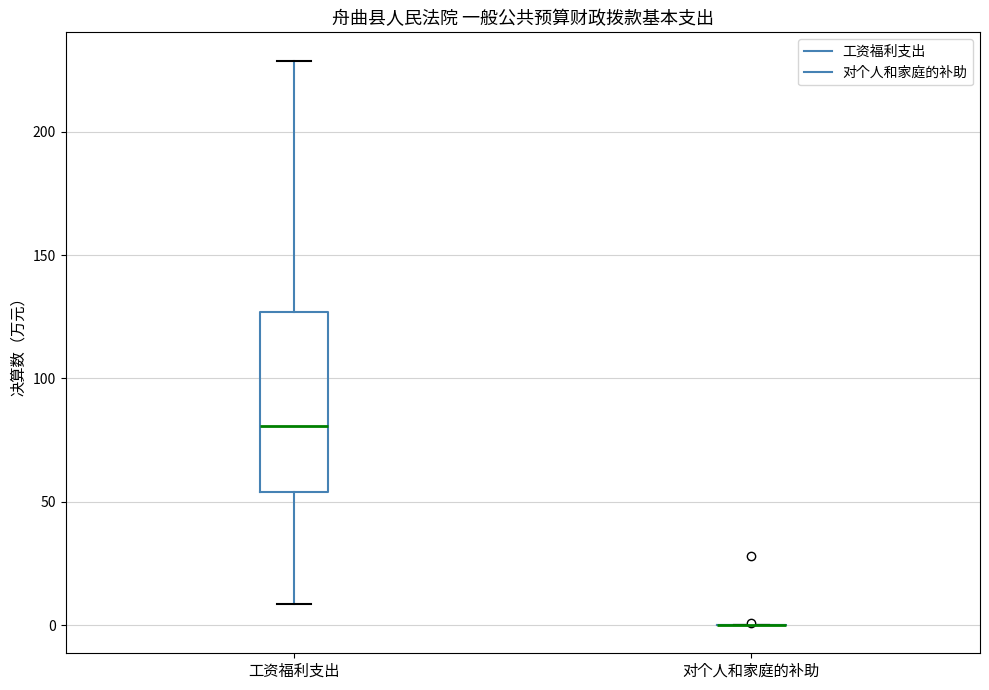

Reading left to right, transcribe this box plot: for each box, give where its median line is, the range the box spans, and where its two whiskers end, as read against the y-axis. The values are not printed on the chart, so give them approximately, as read against the axis.

工资福利支出: median 80, box 55 to 125, whiskers 10 to 230
对个人和家庭的补助: box collapsed to a line at 0, whiskers 0 to 0